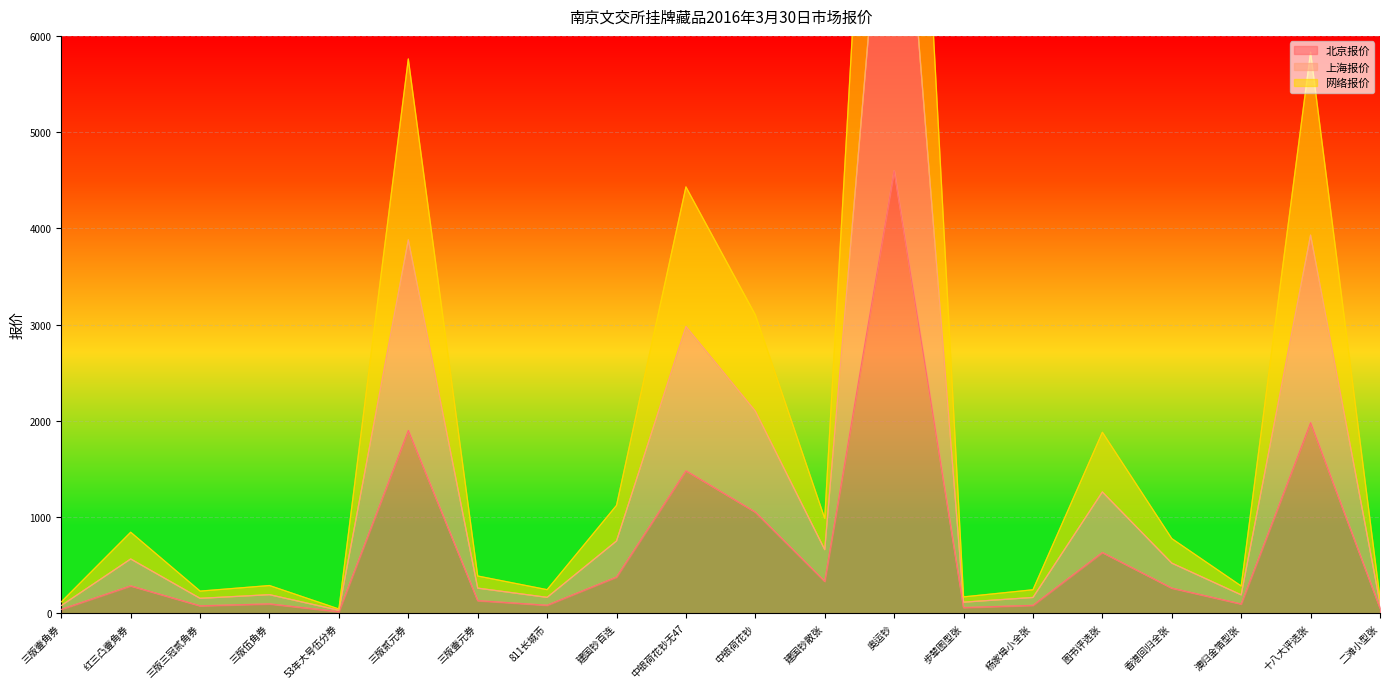

The 北京报价 series shows 1480 at 中银荷花钞无47. True or false?

True